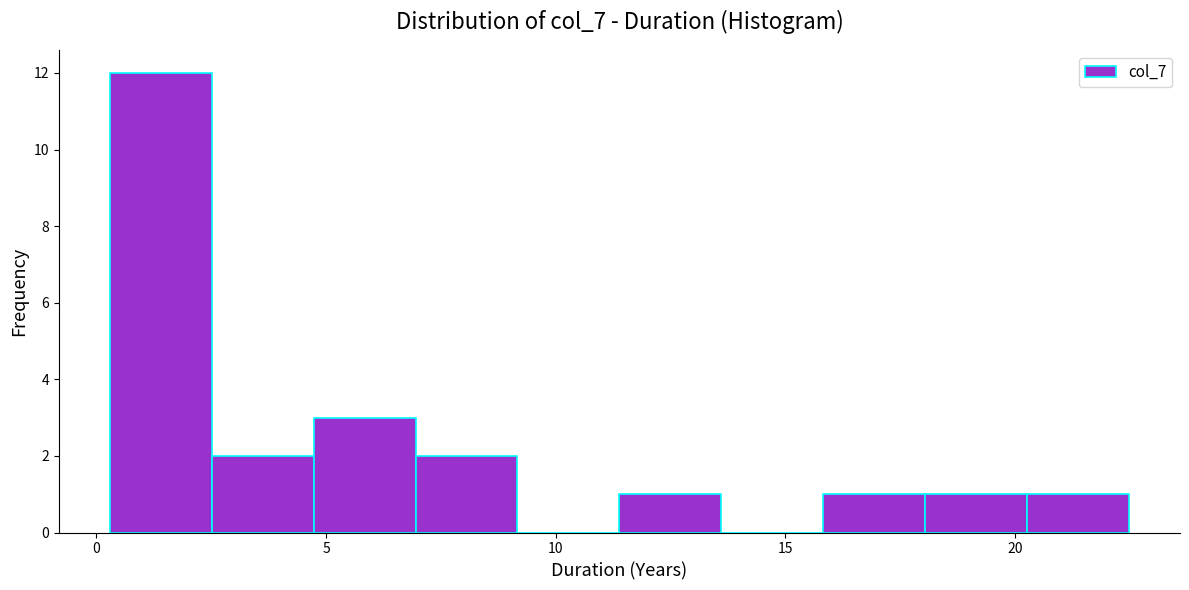

Reading left to right, list every bar in this chart as the range it spans on the x-axis followed by its height. Neither the bar edges nor the heights are printed on the chart, so give them approximately, as read against the axes.

0.5 to 2.5: 12
2.5 to 4.5: 2
4.5 to 7.0: 3
7.0 to 9.0: 2
9.0 to 11.5: 0
11.5 to 13.5: 1
13.5 to 16.0: 0
16.0 to 18.0: 1
18.0 to 20.5: 1
20.5 to 22.5: 1